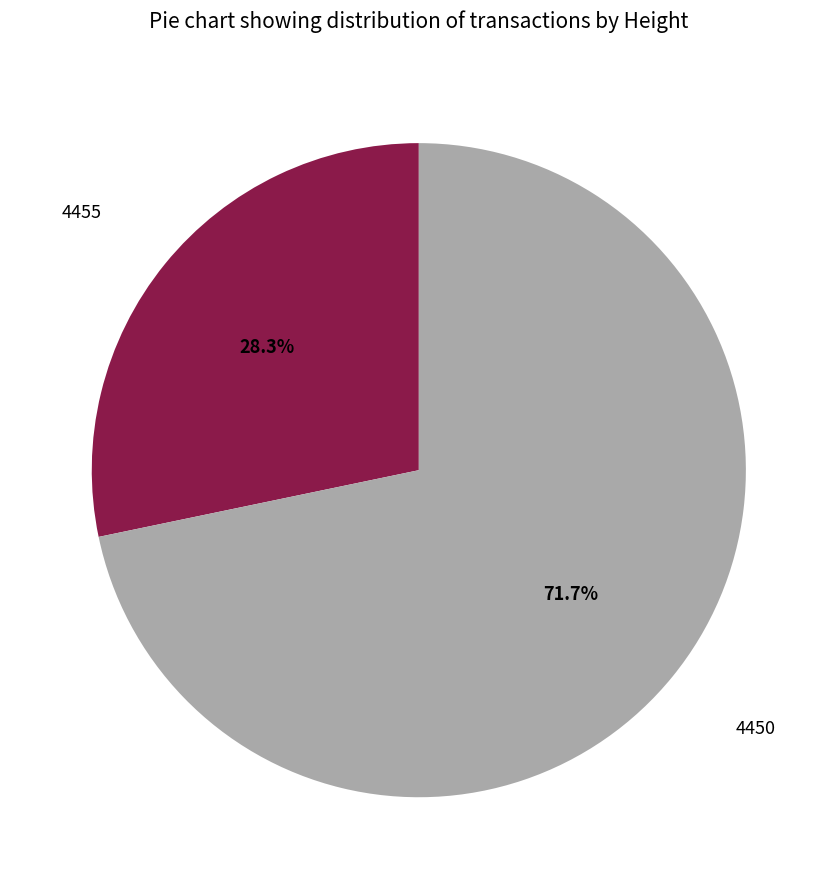

Count the number of slices in the pie.

2